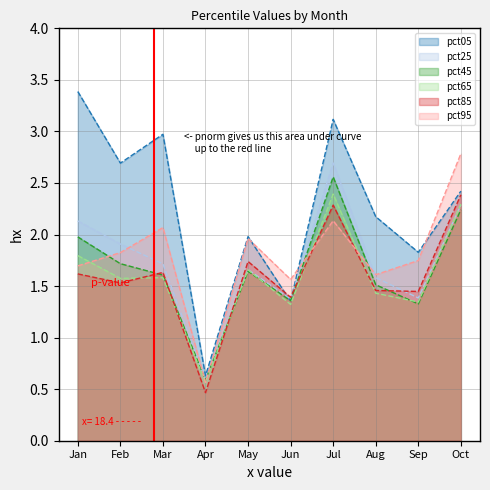

What is the value of the pct05 point at the 10th from the left?

2.4